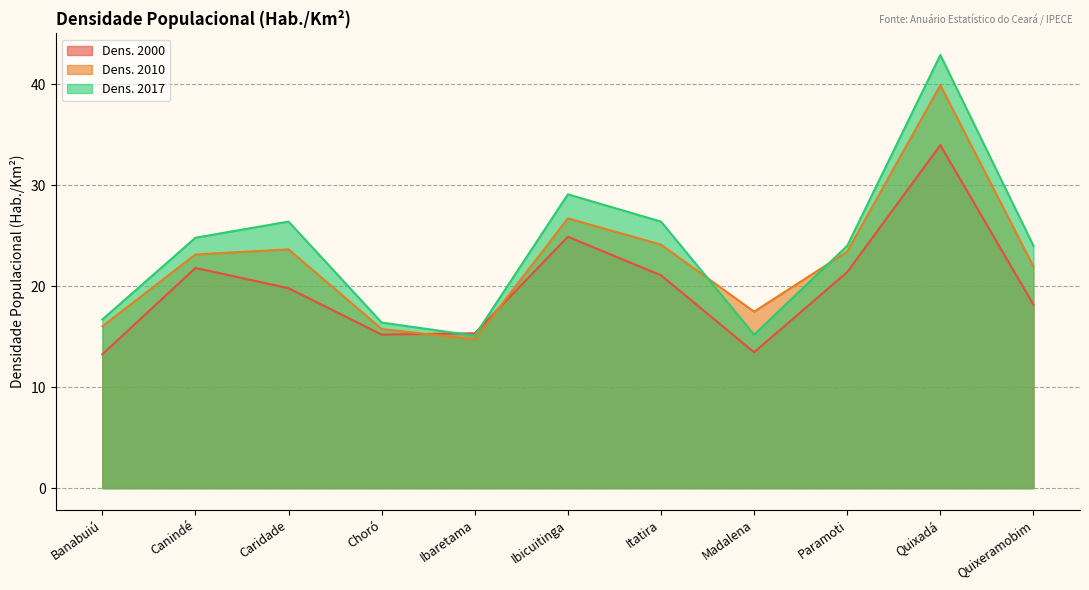

What is the approximate value of Dens. 2017 at Banabuiú?

16.7